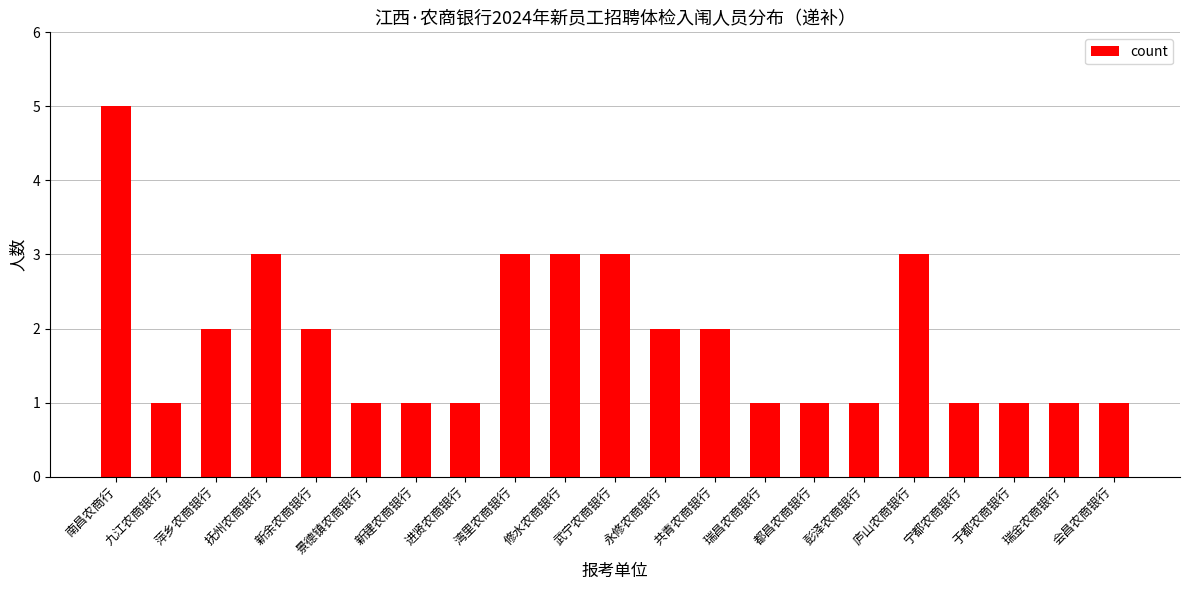

What is the label of the 12th bar from the right?

修水农商银行